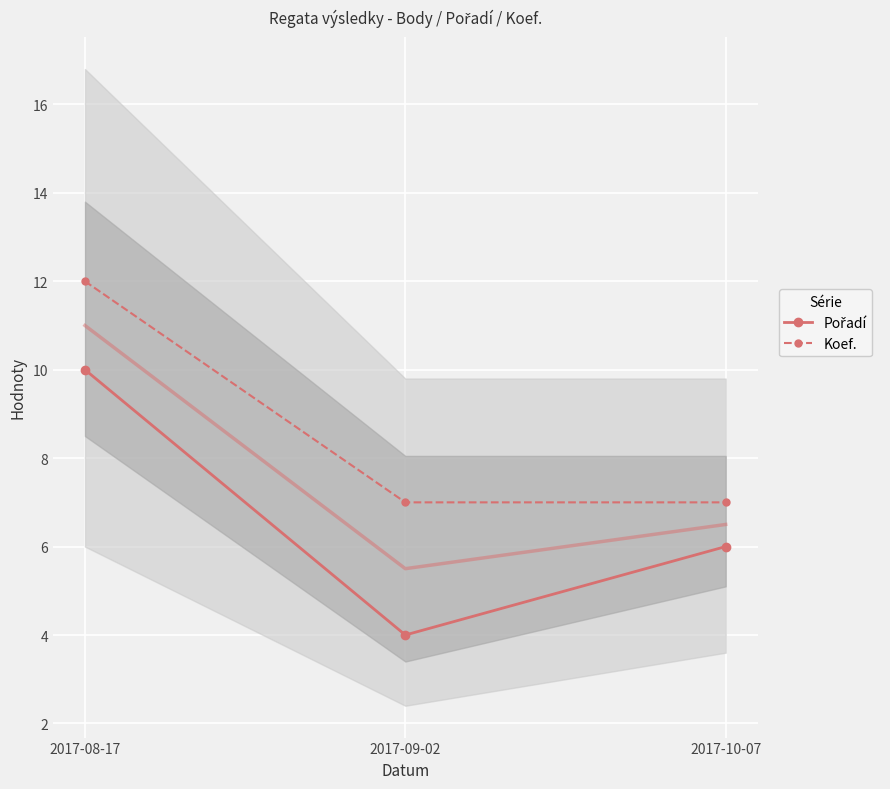

At which category is the sum across all series the highest?

2017-08-17